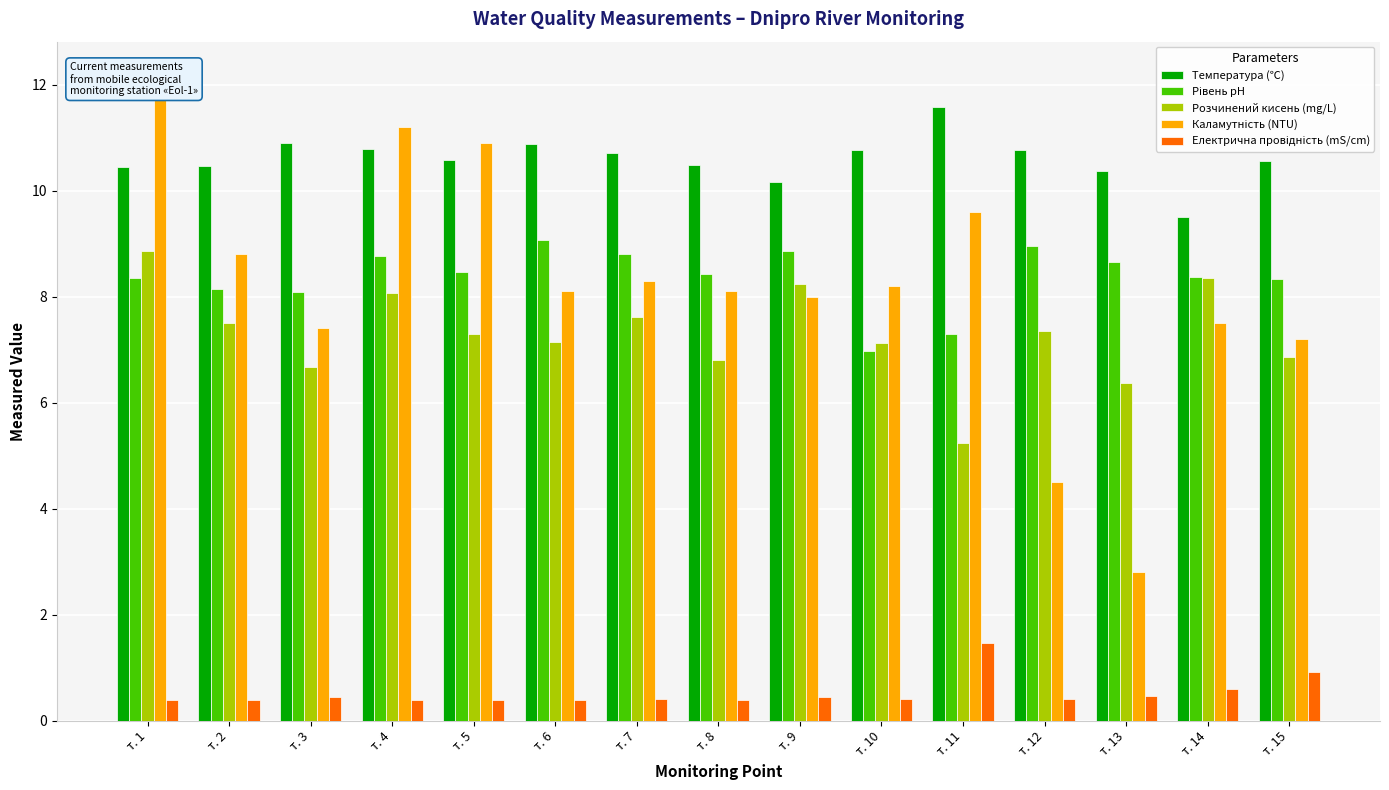

Reading left to right, transcribe all the data shown in this chart.

Температура (℃): т. 1=10.4	т. 2=10.5	т. 3=10.9	т. 4=10.8	т. 5=10.6	т. 6=10.9	т. 7=10.7	т. 8=10.5	т. 9=10.2	т. 10=10.8	т. 11=11.6	т. 12=10.8	т. 13=10.4	т. 14=9.5	т. 15=10.6
Рівень pH: т. 1=8.4	т. 2=8.2	т. 3=8.1	т. 4=8.8	т. 5=8.5	т. 6=9.1	т. 7=8.8	т. 8=8.4	т. 9=8.9	т. 10=7.0	т. 11=7.3	т. 12=9.0	т. 13=8.7	т. 14=8.4	т. 15=8.3
Розчинений кисень (mg/L): т. 1=8.9	т. 2=7.5	т. 3=6.7	т. 4=8.1	т. 5=7.3	т. 6=7.2	т. 7=7.6	т. 8=6.8	т. 9=8.2	т. 10=7.1	т. 11=5.2	т. 12=7.4	т. 13=6.4	т. 14=8.3	т. 15=6.9
Каламутність (NTU): т. 1=12.2	т. 2=8.8	т. 3=7.4	т. 4=11.2	т. 5=10.9	т. 6=8.1	т. 7=8.3	т. 8=8.1	т. 9=8.0	т. 10=8.2	т. 11=9.6	т. 12=4.5	т. 13=2.8	т. 14=7.5	т. 15=7.2
Електрична провідність (mS/cm): т. 1=0.4	т. 2=0.4	т. 3=0.4	т. 4=0.4	т. 5=0.4	т. 6=0.4	т. 7=0.4	т. 8=0.4	т. 9=0.5	т. 10=0.4	т. 11=1.5	т. 12=0.4	т. 13=0.5	т. 14=0.6	т. 15=0.9